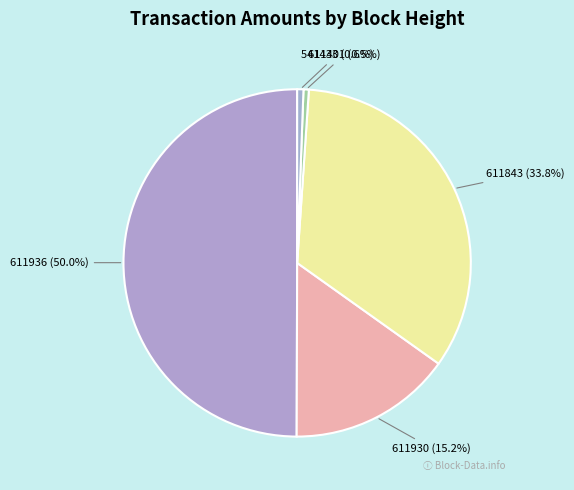

Does 541433 account for over 50% of the chart?

No